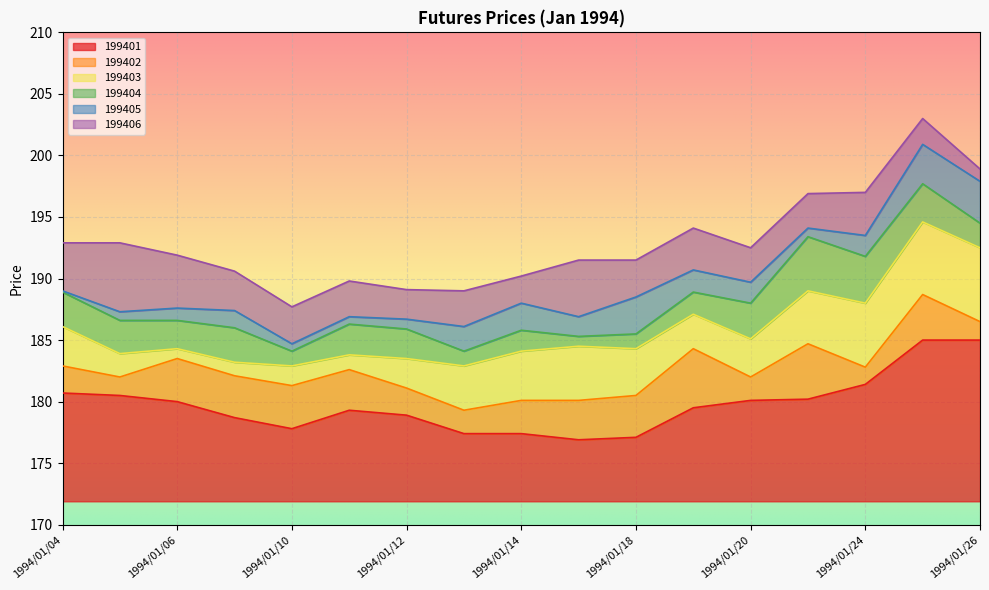

At which category does 199406 reach its first local valley?

1994/01/10